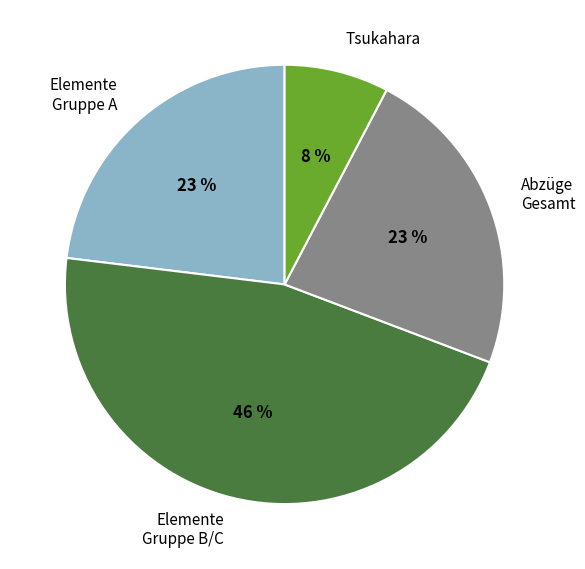

How many segments does this pie chart have?

4